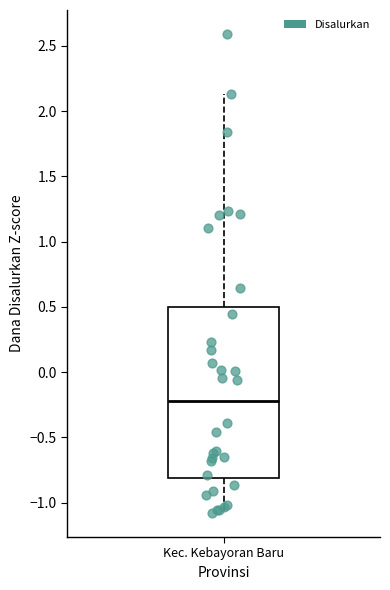

Where is the lower edge of the box for Kec. Kebayoran Baru on the y-axis? The values are not printed on the chart, so give them approximately, as read against the axis.

-0.80